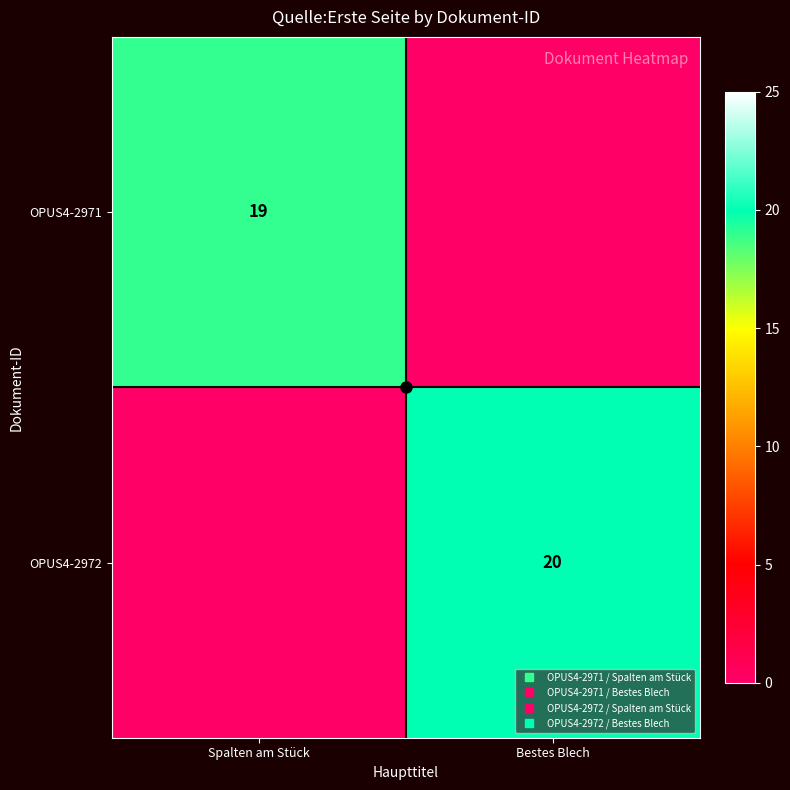

How many OPUS4-2972 values are between 0 and 20?

2